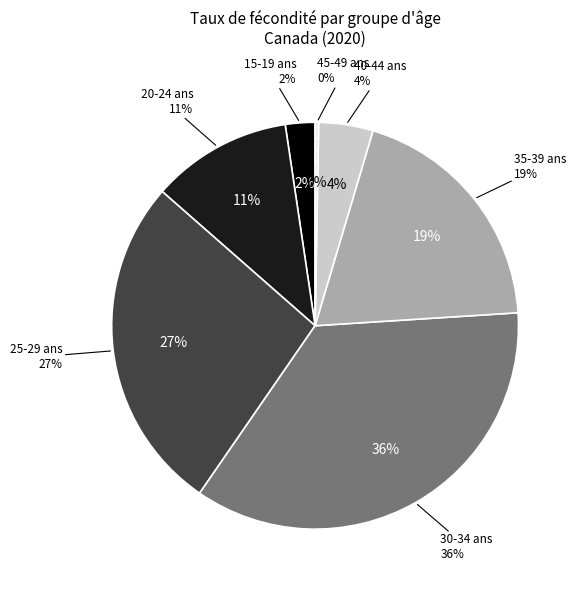

The 35-39 ans slice represents 14% of the pie. True or false?

False